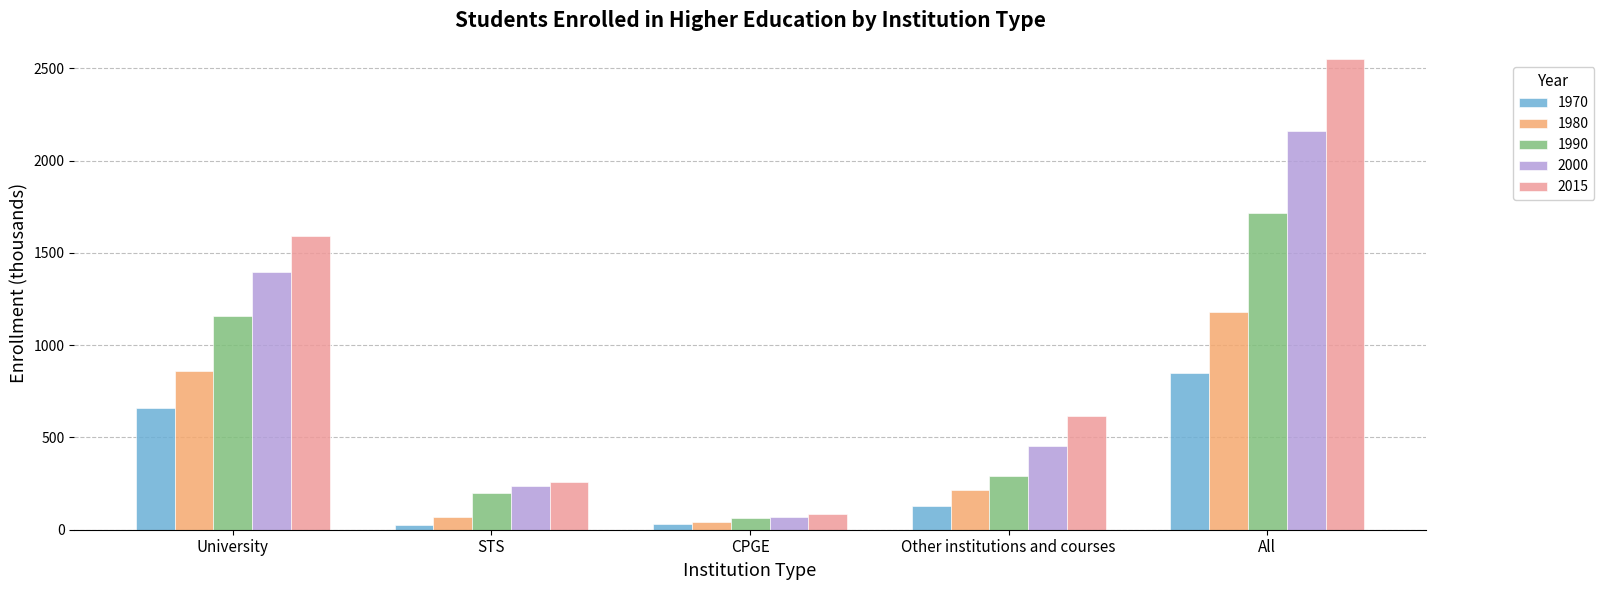

Count the number of categories in the chart.

5